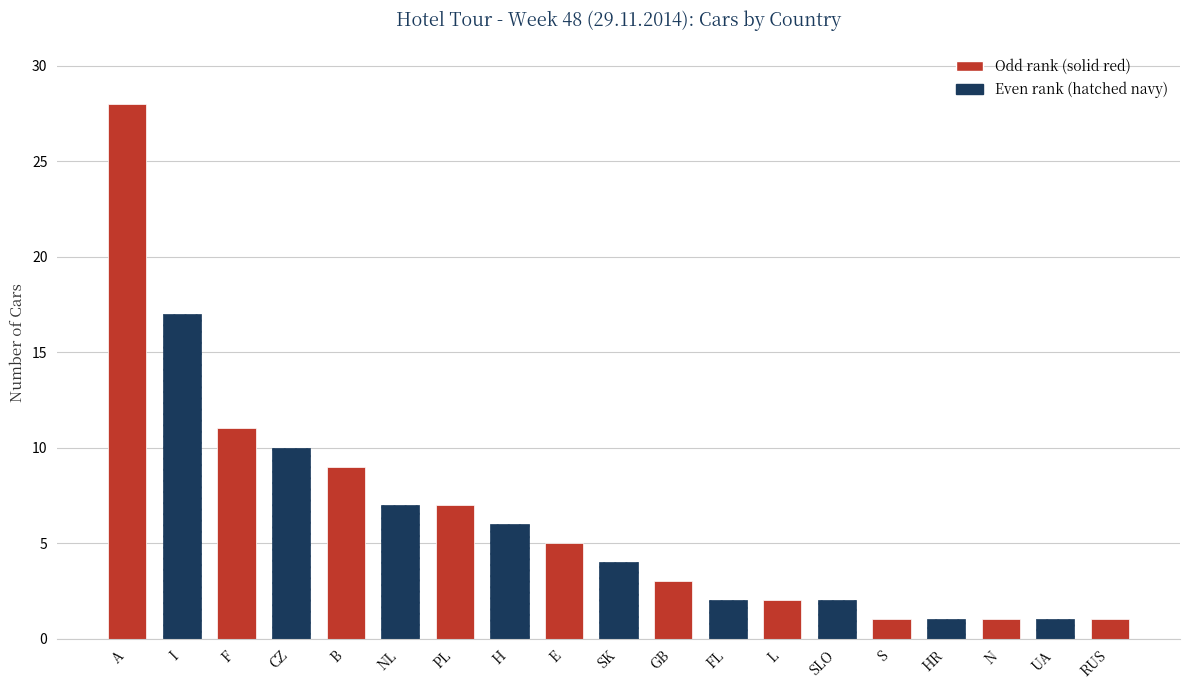

Reading right to left, transcribe all the data shown in this chart.

1	1	1	1	1	2	2	2	3	4	5	6	7	7	9	10	11	17	28